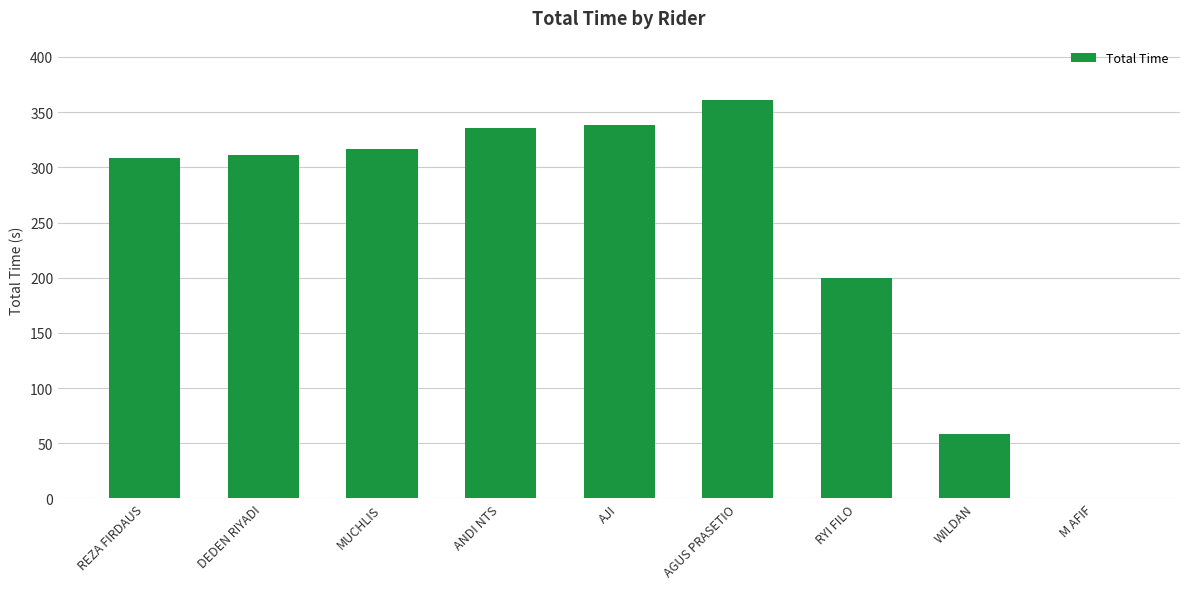

True or false: the data shows 165.5 at AGUS PRASETIO.

False